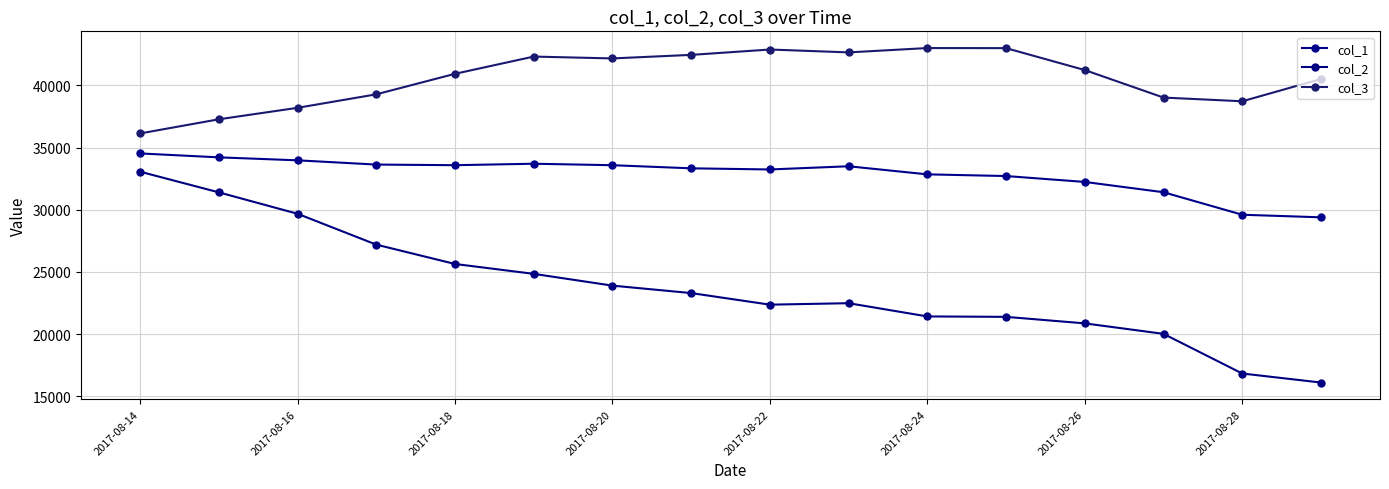

Reading left to right, list all the values displayed in this chart.

col_1: 34530	34216	33976	33635	33585	33702	33584	33333	33241	33498	32848	32712	32238	31409	29599	29392
col_2: 33062	31400	29678	27196	25639	24844	23897	23298	22366	22484	21420	21385	20861	20018	16828	16102
col_3: 36139	37276	38200	39285	40935	42322	42173	42458	42889	42659	43007	43001	41237	39025	38726	40516